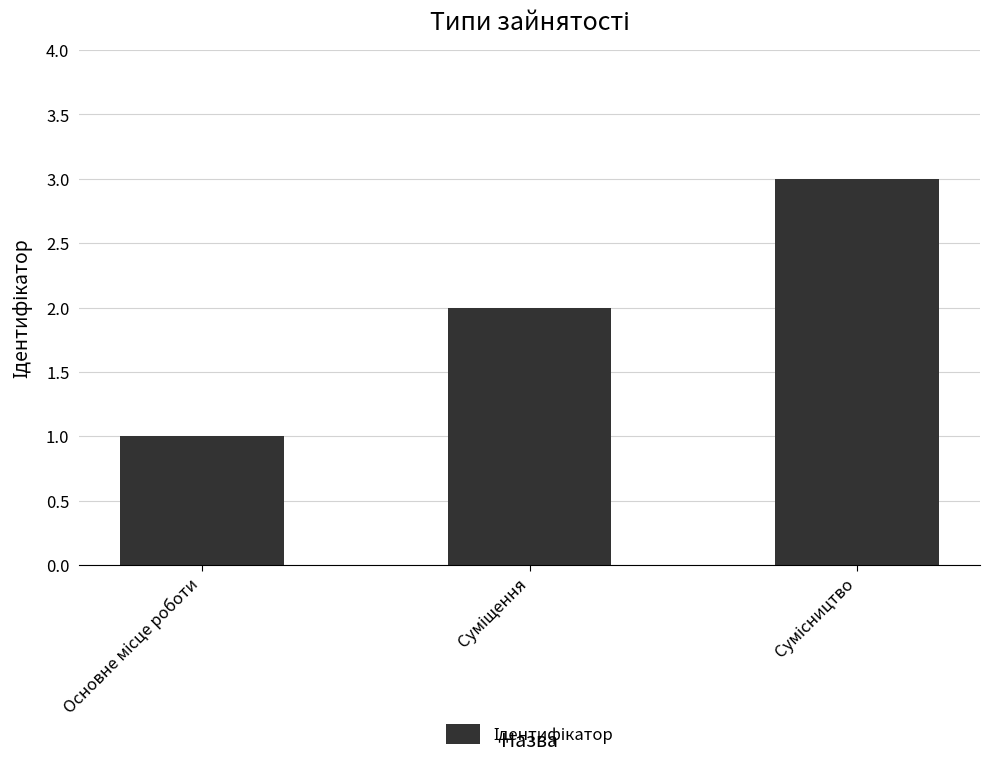

How many values are between 1 and 3?

3